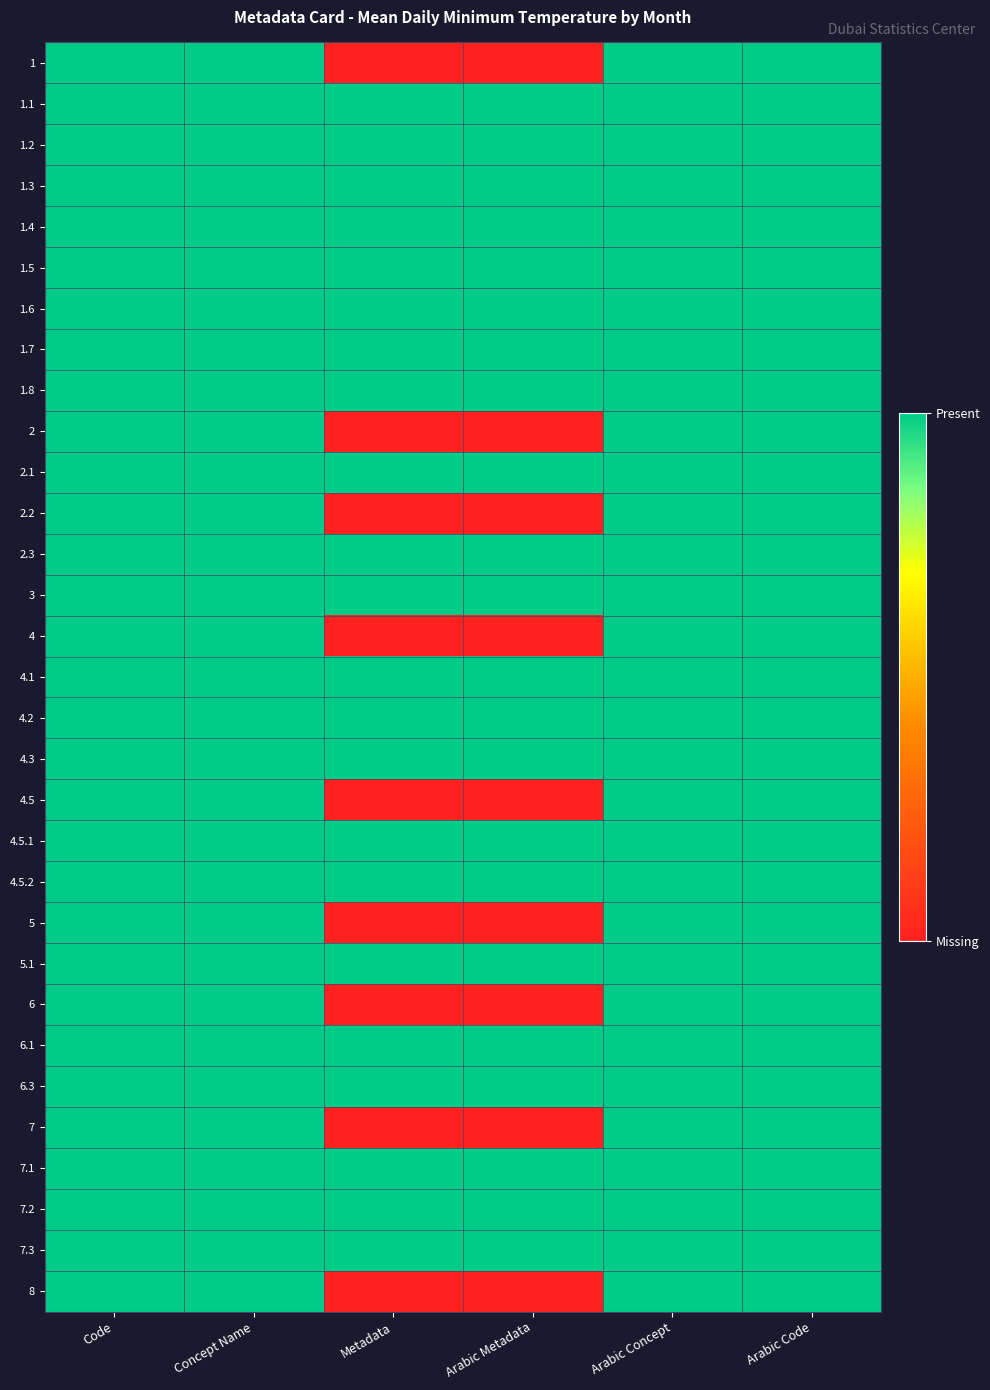

How many distinct data groups are displayed?

31